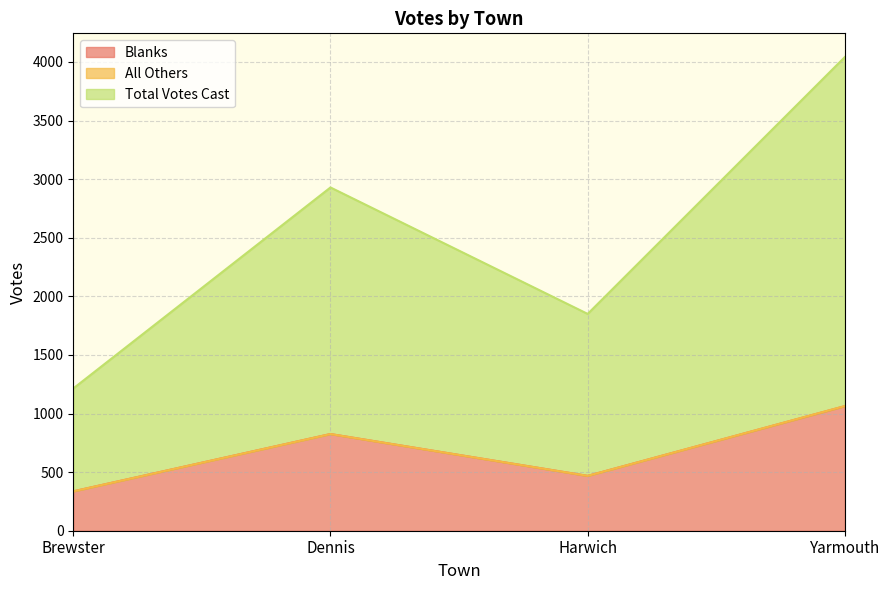

True or false: Blanks and Total Votes Cast cross at least once.

False